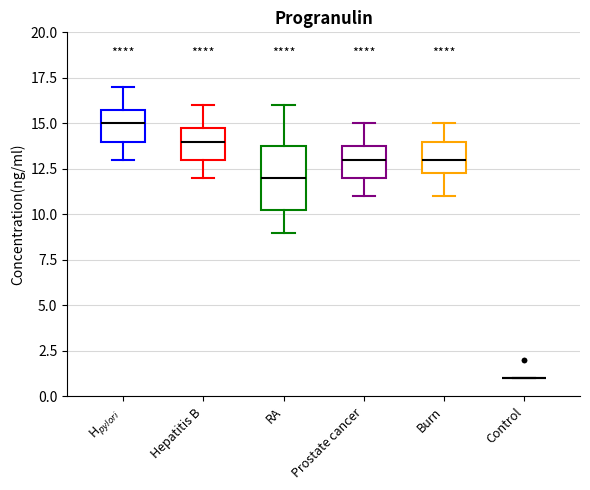

Which box is the tallest, from its lower edge to its upper edge?

RA